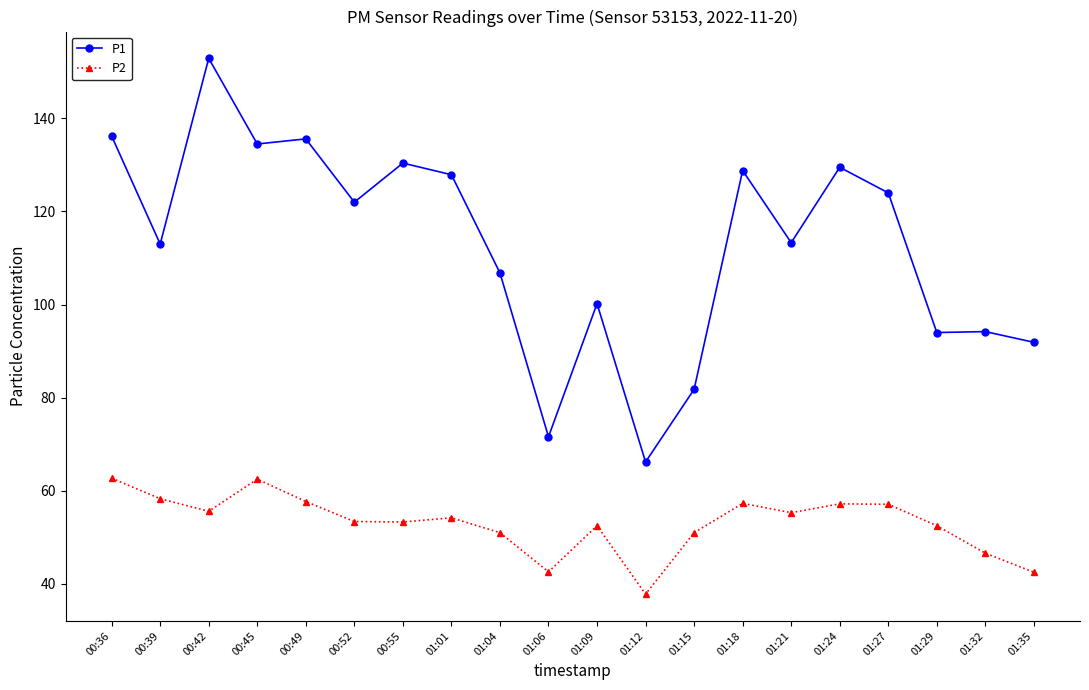

What are all the series names shown in the legend?

P1, P2